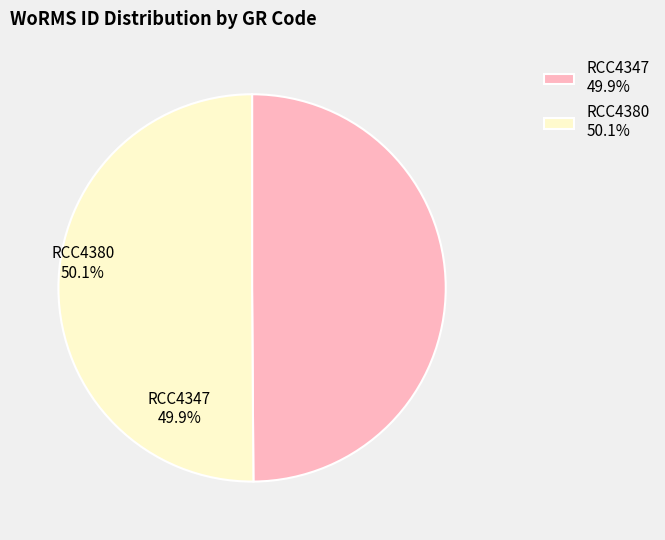

Between RCC4380 and RCC4347, which is larger?

RCC4380